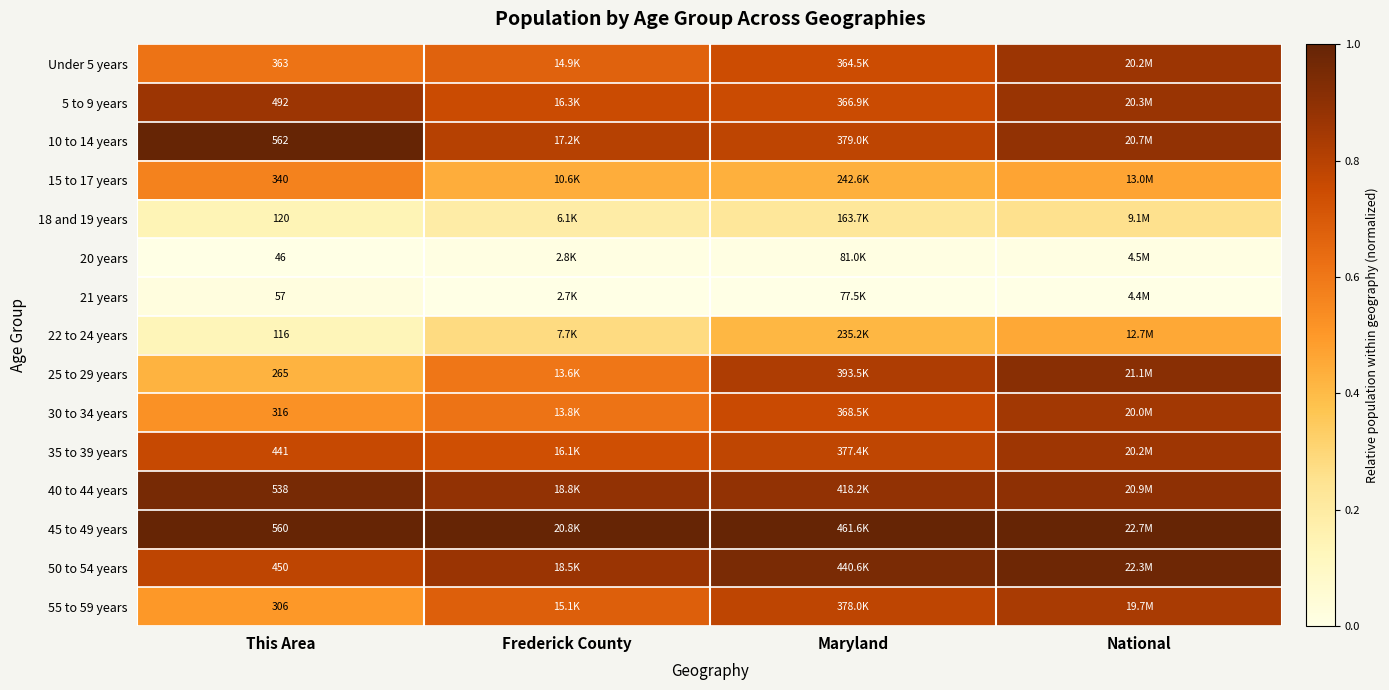

Rank the series by their maximum value, from lowest to highest.

20 years, 21 years, 18 and 19 years, 22 to 24 years, 15 to 17 years, 55 to 59 years, 30 to 34 years, 35 to 39 years, Under 5 years, 5 to 9 years, 25 to 29 years, 40 to 44 years, 50 to 54 years, 10 to 14 years, 45 to 49 years